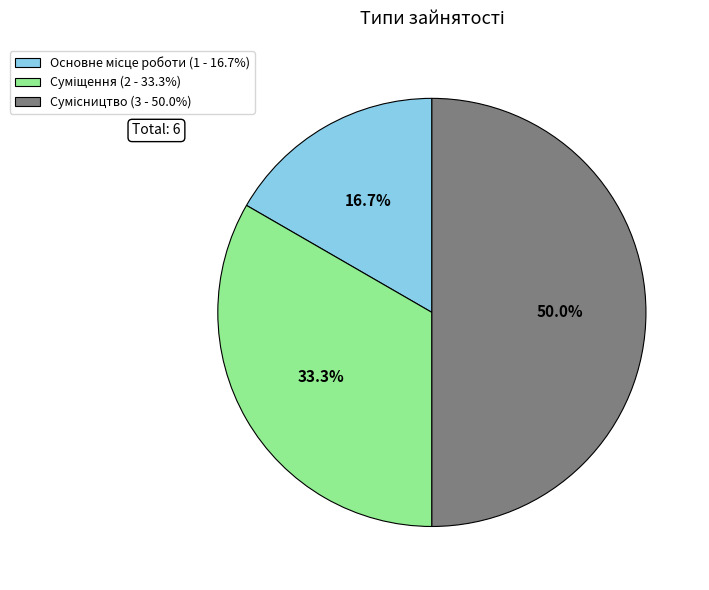

How many segments does this pie chart have?

3